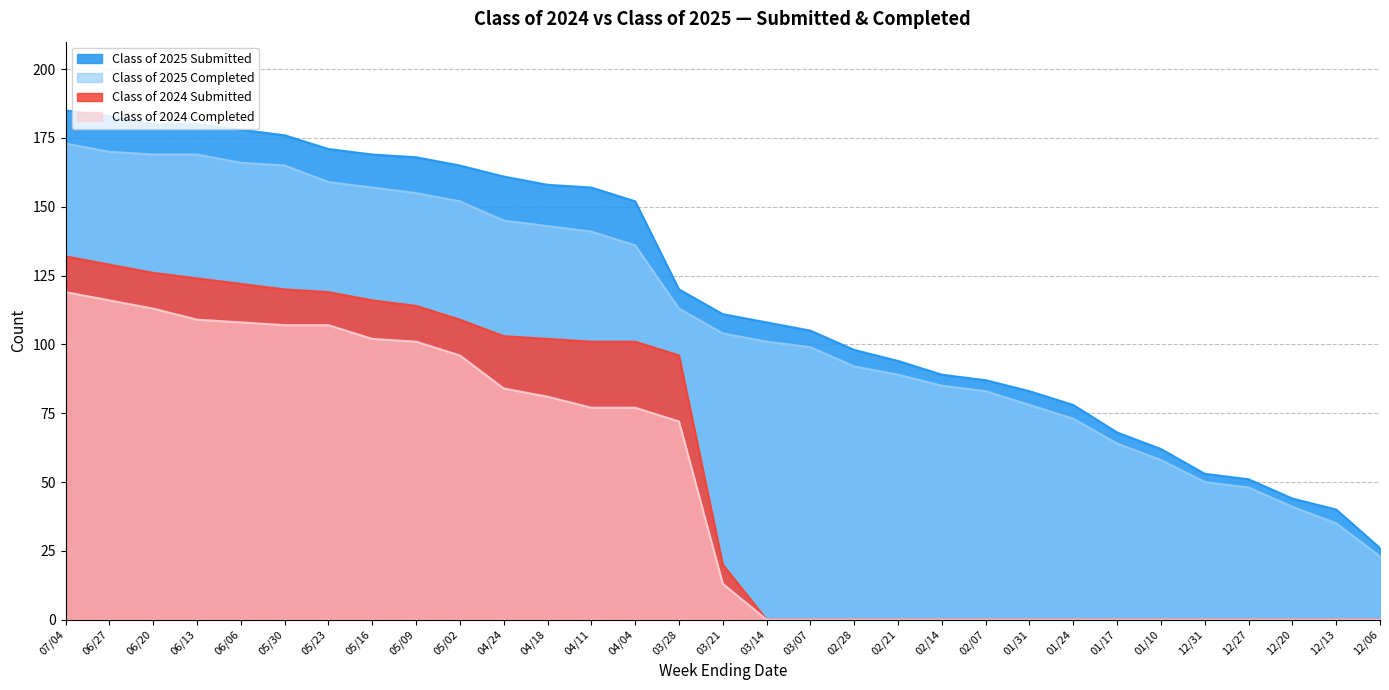

What is the greatest value displayed?

185